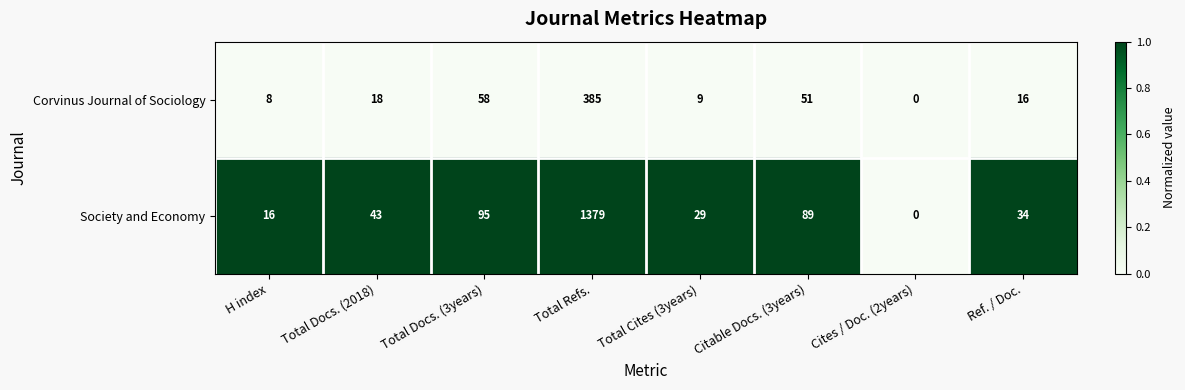

Which label corresponds to the smallest value in the chart?

Cites / Doc. (2years)